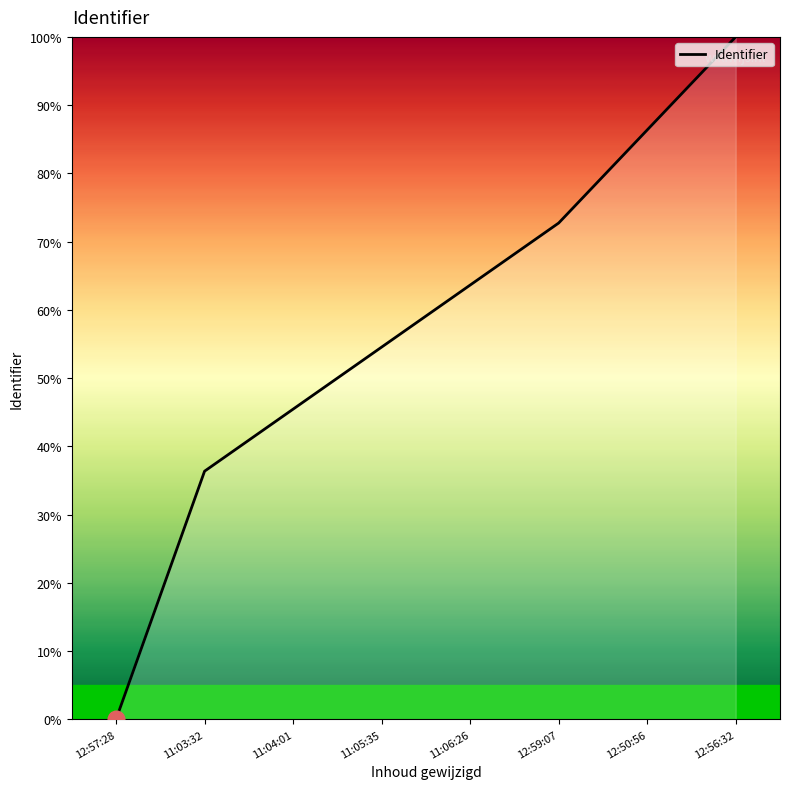

Count the number of values greater than 63.

4